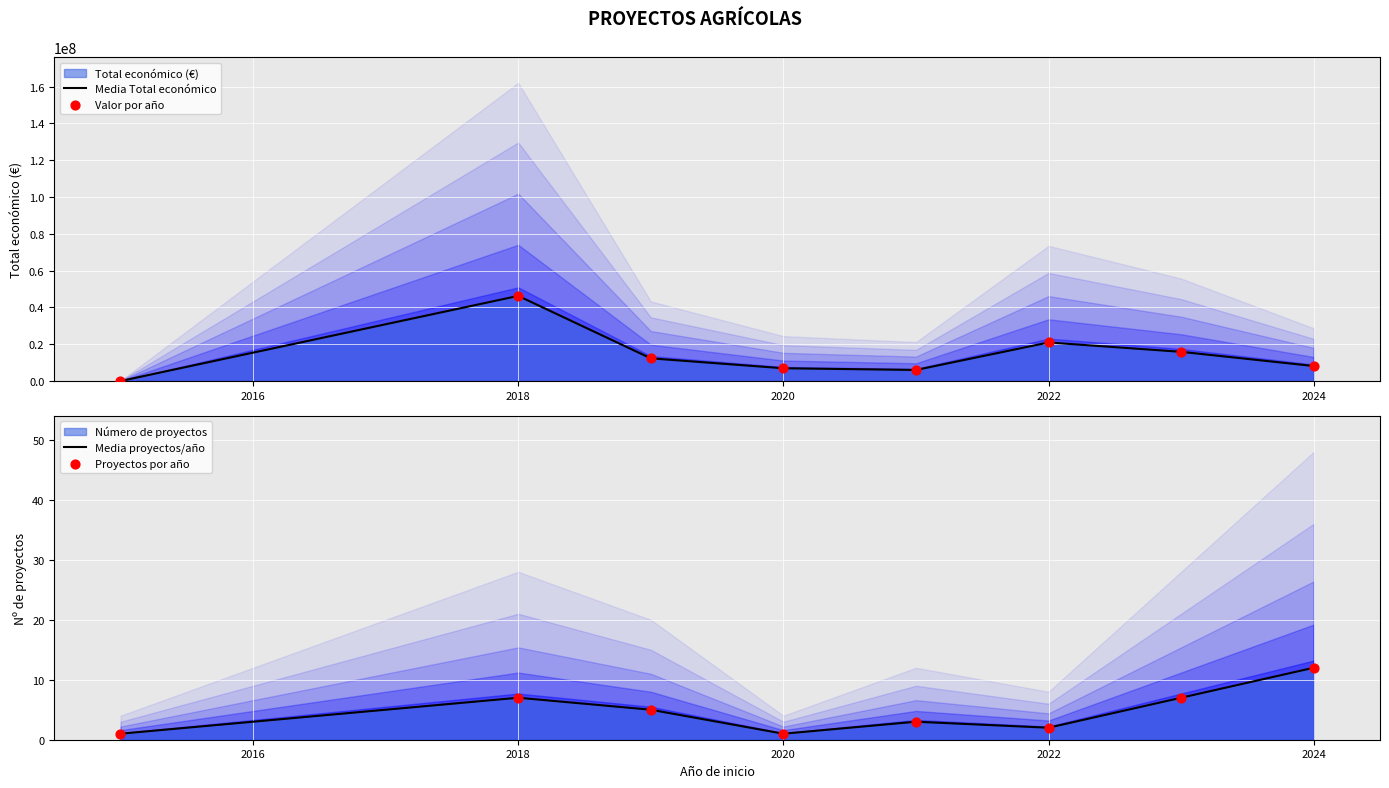

At how many categories does at least one series exceed 4069647?

7